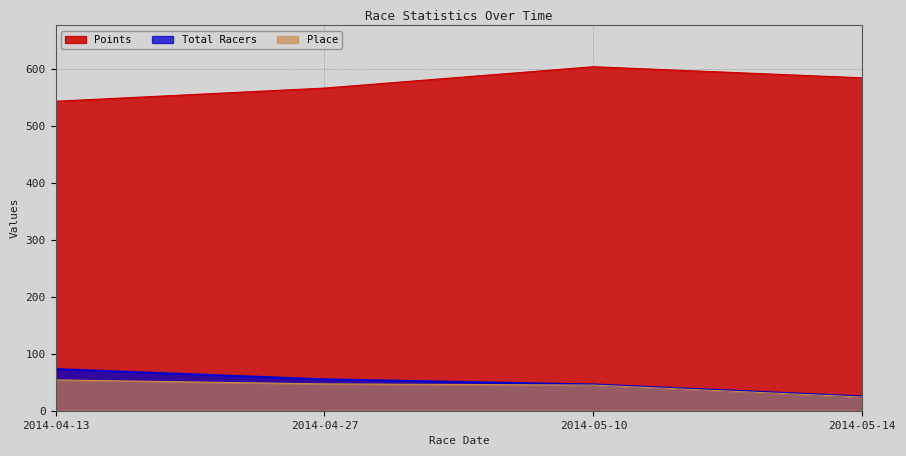

Reading right to left, list all the values displayed in this chart.

Place: 24.0	45.0	47.0	54.0
Total Racers: 25.0	46.0	55.0	73.0
Points: 583.8	603.2	565.8	542.7